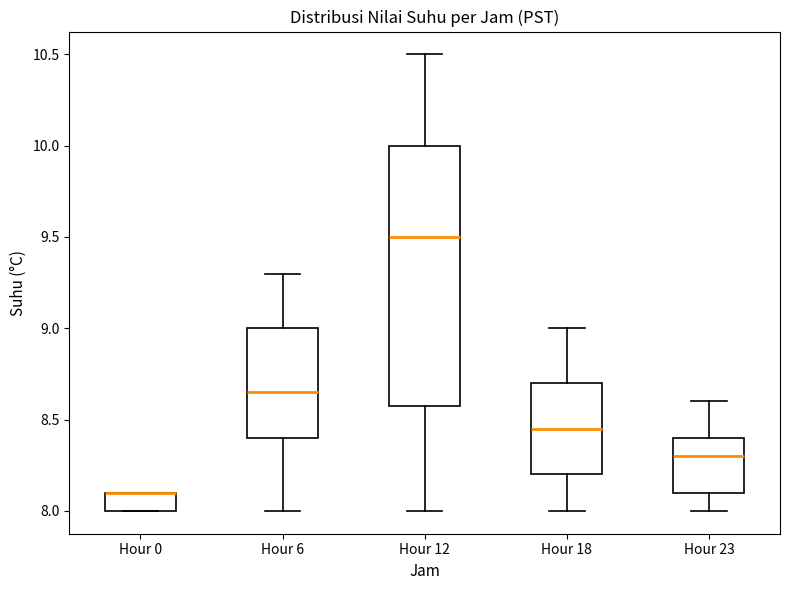

Comparing the boxes themselves (not the whiskers), which one is the tallest?

Hour 12